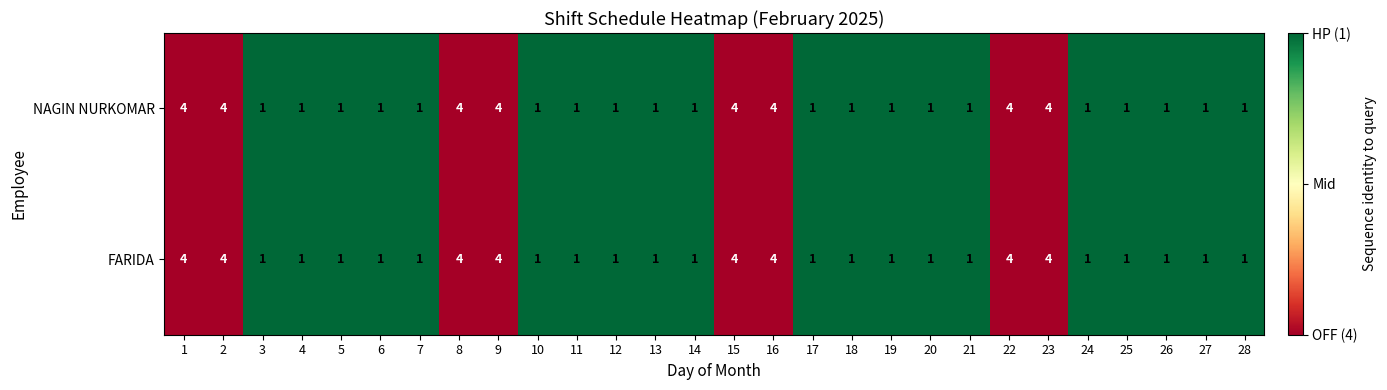

The value of NAGIN NURKOMAR at 7 is 2. True or false?

False